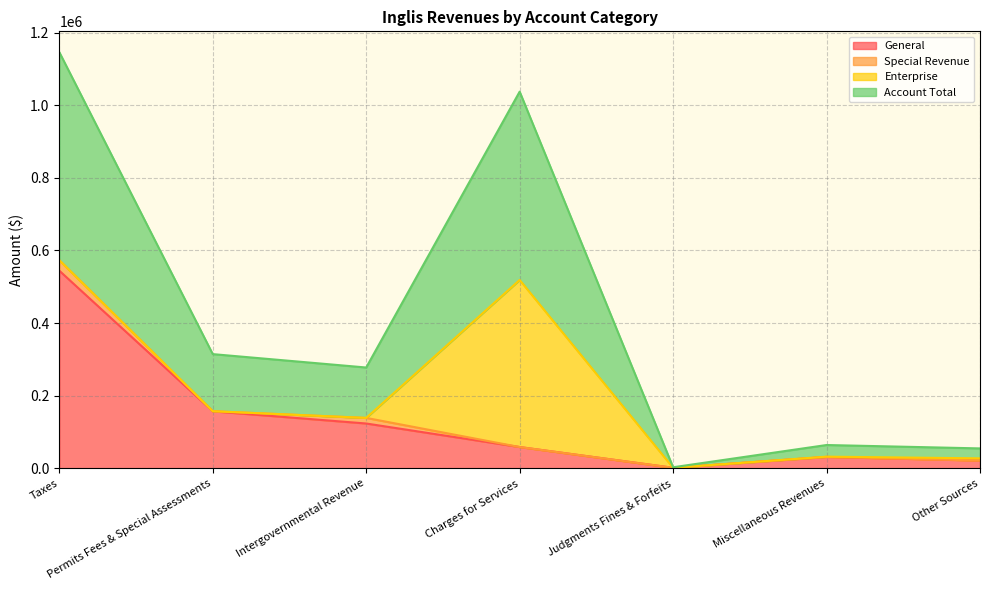

What is the value of the Account Total point at the 3rd from the left?

138786